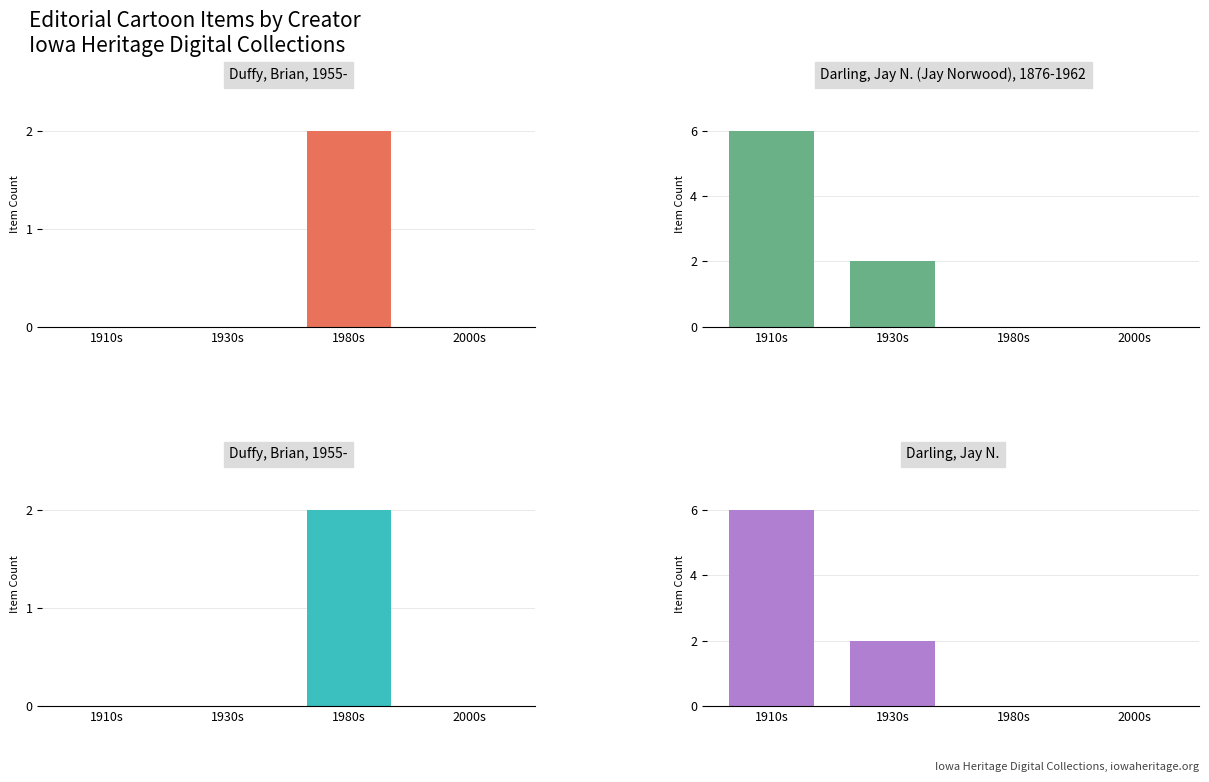

At which label does Darling, Jay N. (Jay Norwood), 1876-1962 first exceed 2?

1910s